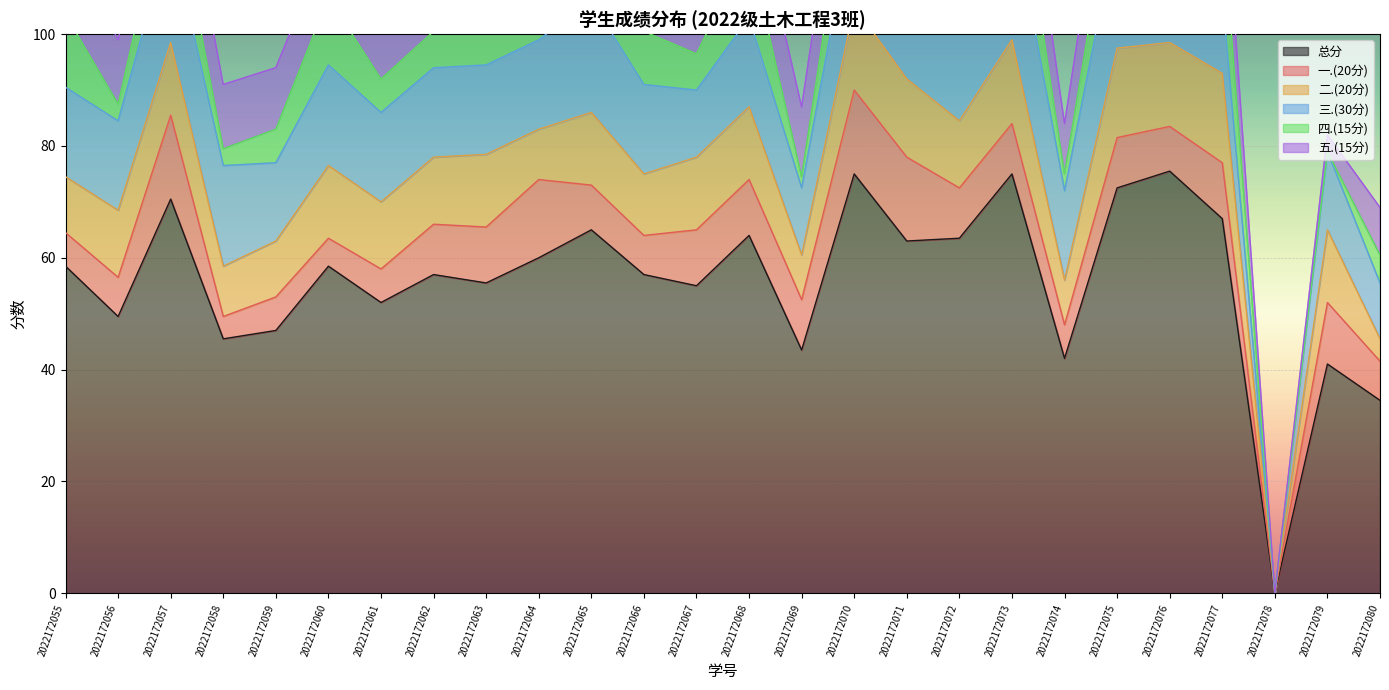

In 五.(15分), how many points are higher than both neighbors (excluding endpoints)?

5